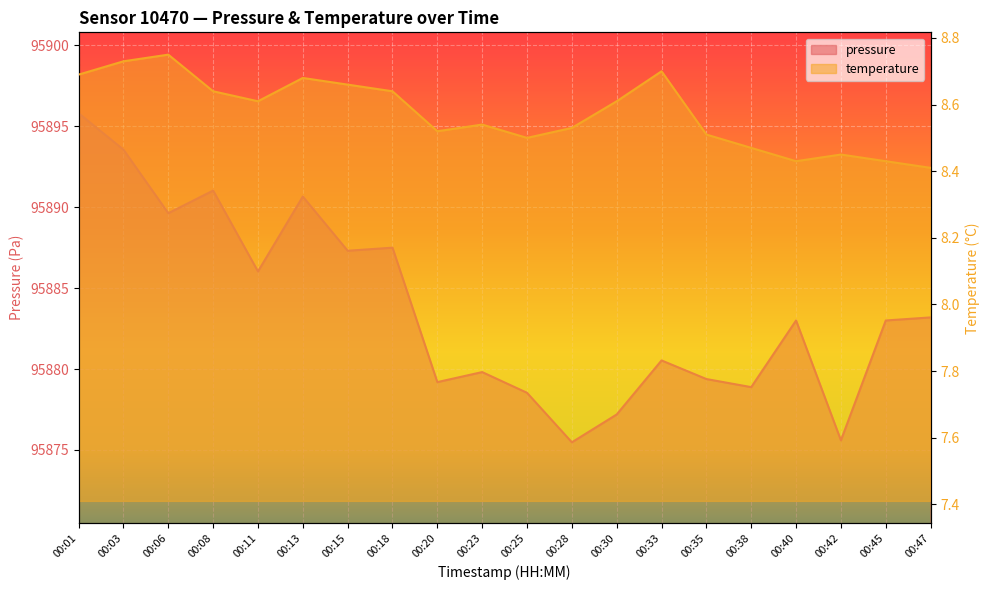

What is the maximum value shown in the chart?

95895.8